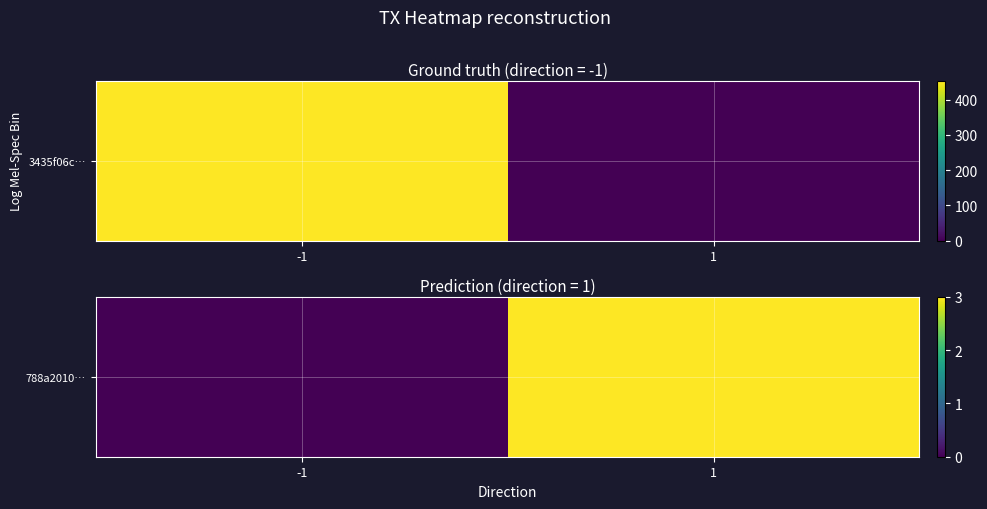

Reading right to left, list all the values displayed in this chart.

1=3	-1=0